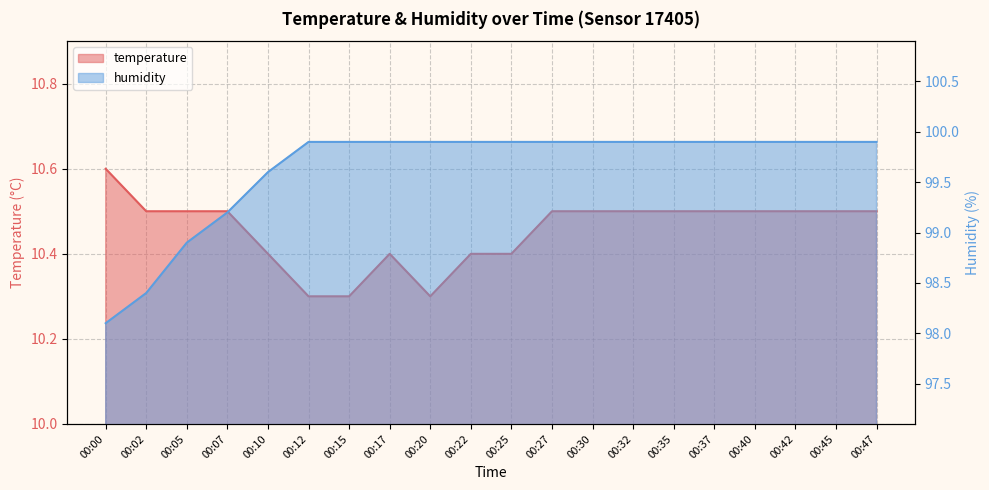

True or false: humidity and temperature intersect in this chart.

False